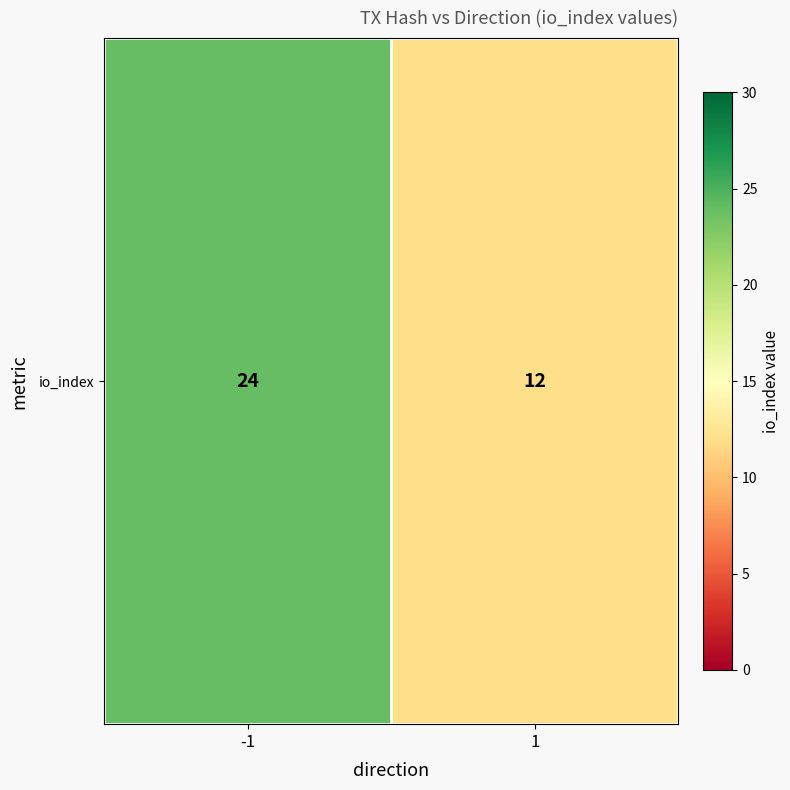

What is the maximum value shown in the chart?

24